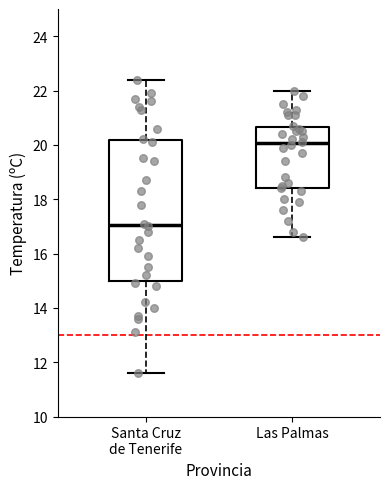

Reading left to right, transcribe this box plot: for each box, give where its median line is, the range the box spans, and where its two whiskers end, as read against the y-axis. The values are not printed on the chart, so give them approximately, as read against the axis.

Santa Cruz de Tenerife: median 17.0, box 15.0 to 20.2, whiskers 11.6 to 22.4
Las Palmas: median 20.0, box 18.4 to 20.6, whiskers 16.6 to 22.0